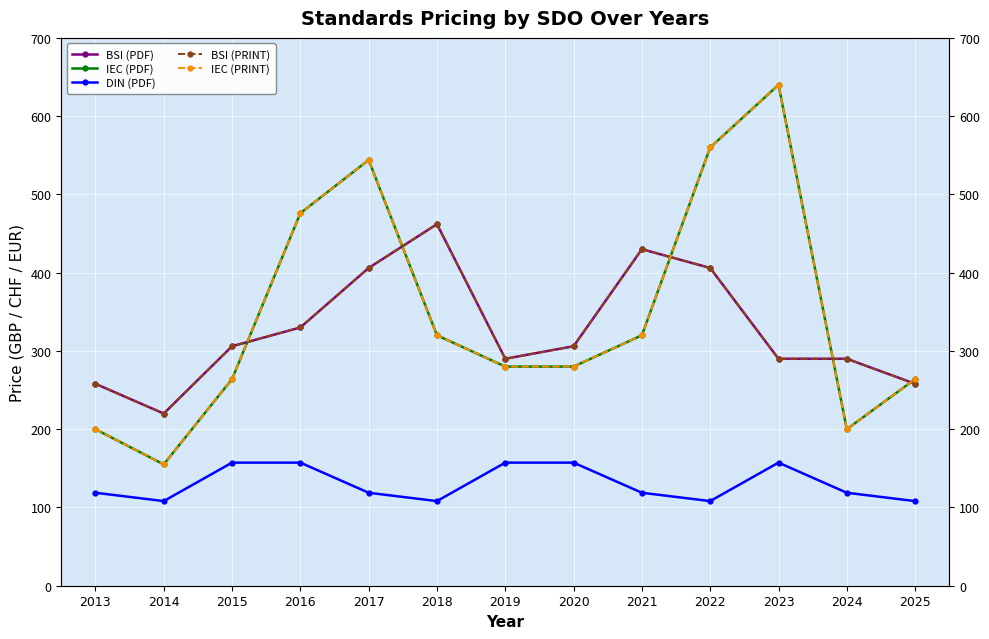

What is the spread (max minus min) of values at 2015?

148.7